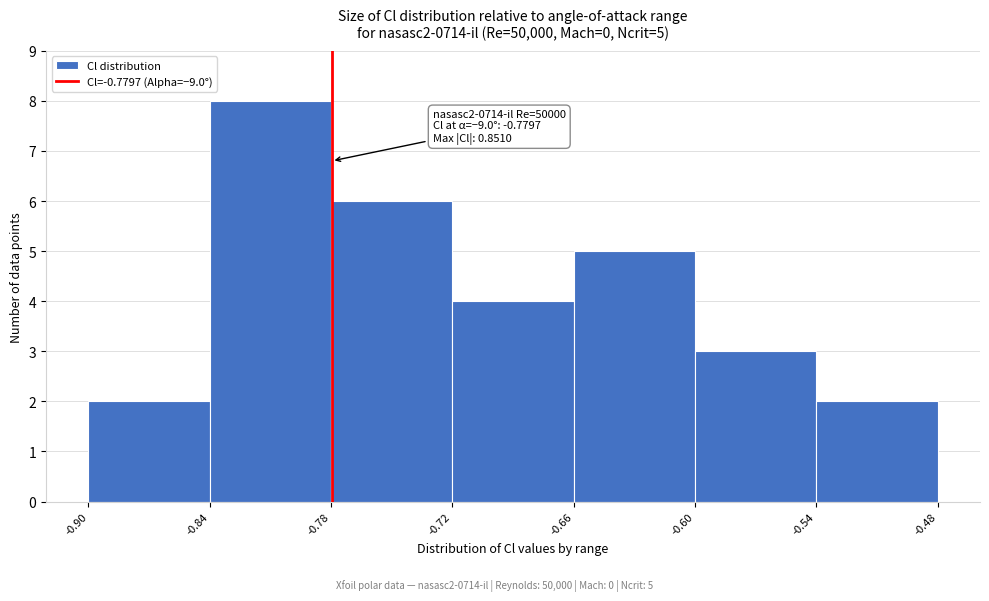

Over which range of the x-axis is the bar tallest?

-0.84 to -0.78